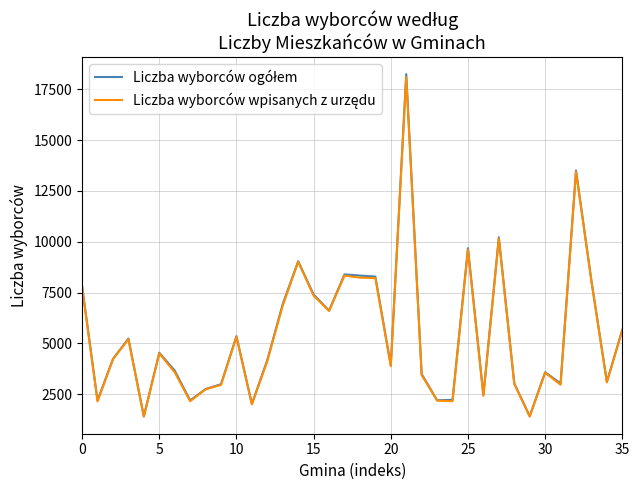

What is the minimum value shown in the chart?

1395